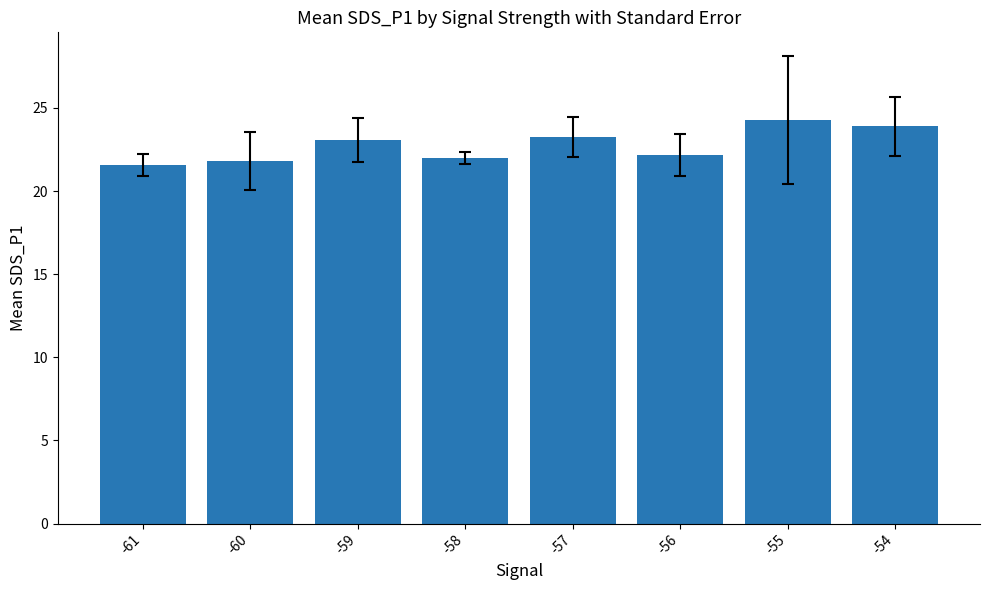

What is the average value?

22.8